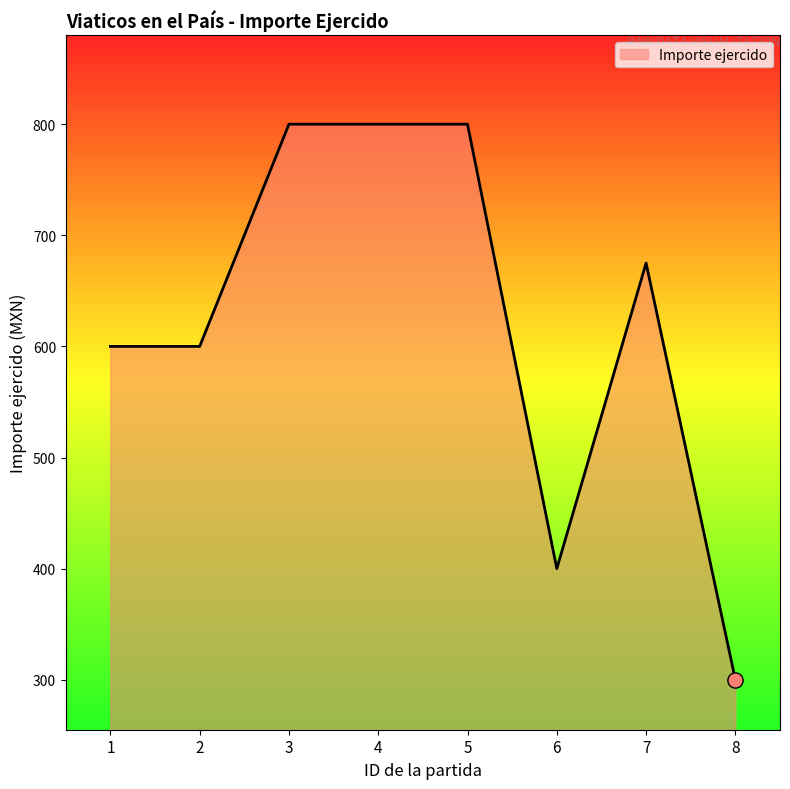

What is the change in value from 2 to 8?

-300